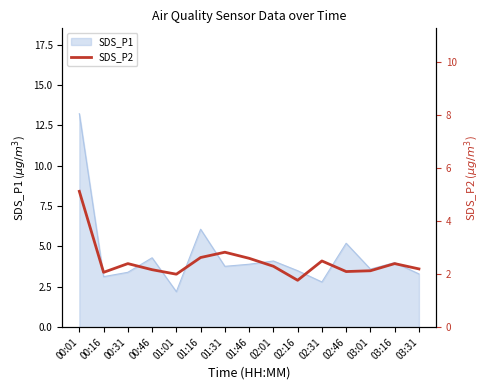

Read the value at 03:31.

2.2